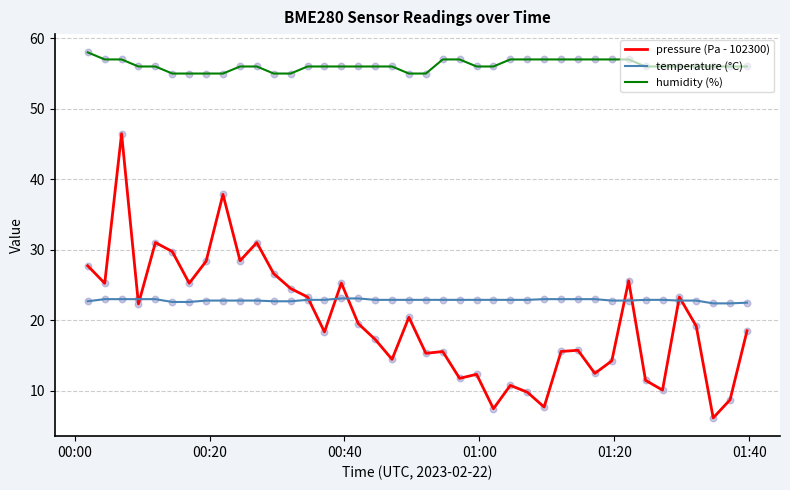

Which series has the largest range (max minus min)?

pressure (Pa - 102300)